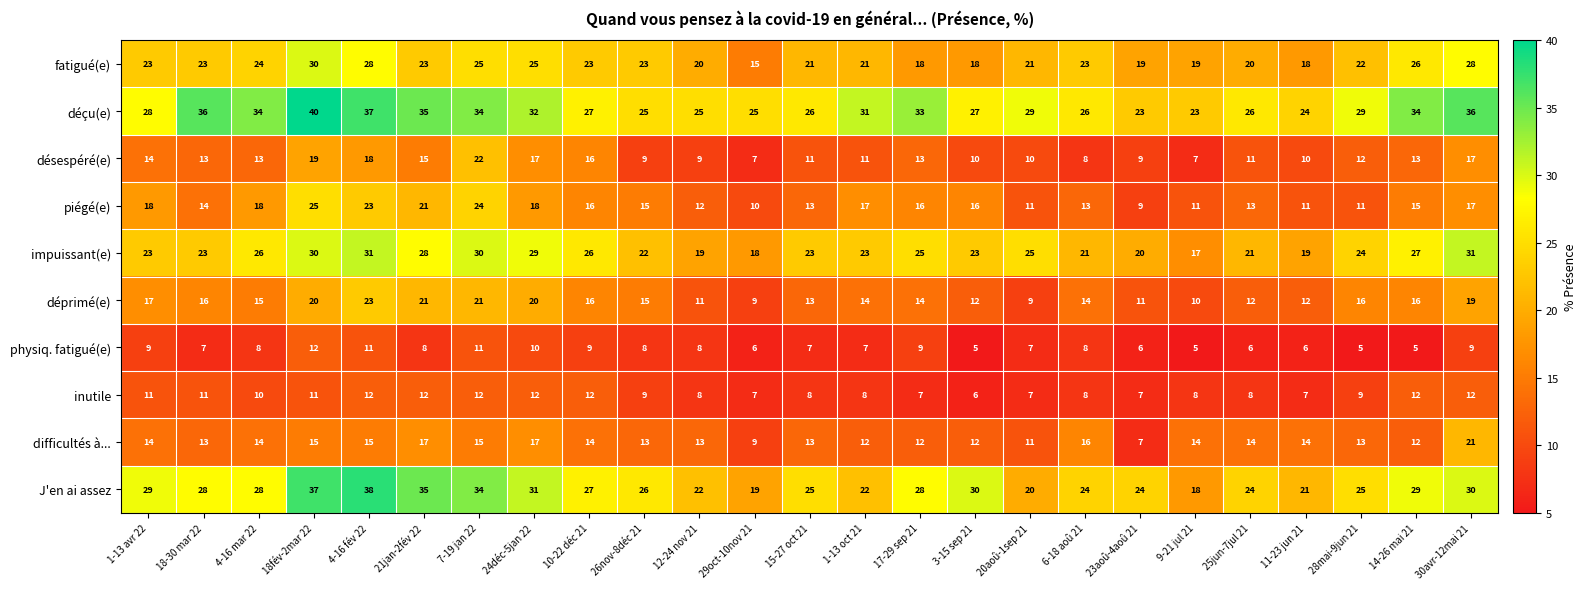

Is it true that déçu(e) equals 37 at 29oct-10nov 21?

False